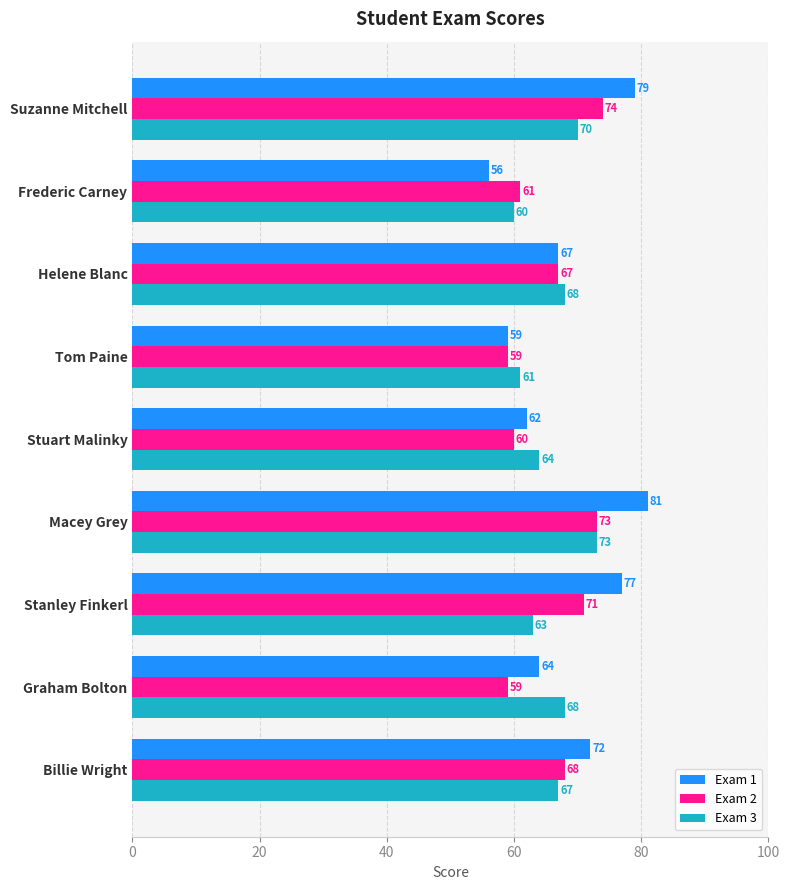

What is the sum of the Exam 2 values at Macey Grey and Graham Bolton?

132